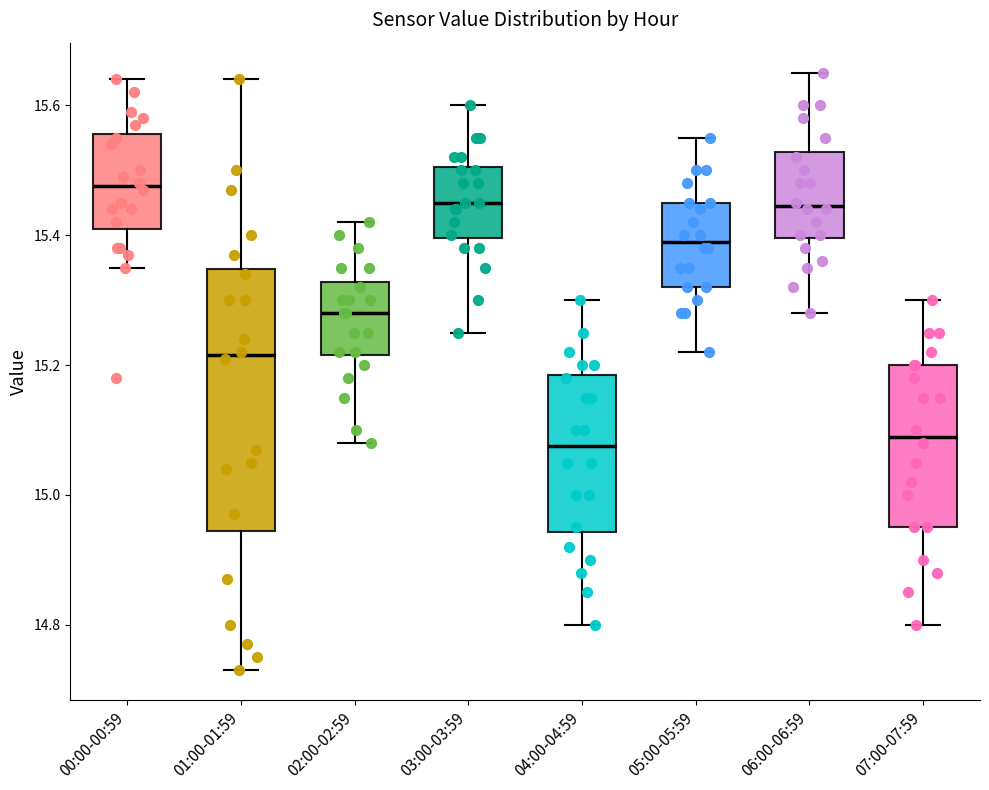

Reading left to right, transcribe this box plot: for each box, give where its median line is, the range the box spans, and where its two whiskers end, as read against the y-axis. The values are not printed on the chart, so give them approximately, as read against the axis.

00:00-00:59: median 15.48, box 15.42 to 15.56, whiskers 15.36 to 15.64
01:00-01:59: median 15.22, box 14.94 to 15.34, whiskers 14.74 to 15.64
02:00-02:59: median 15.28, box 15.22 to 15.32, whiskers 15.08 to 15.42
03:00-03:59: median 15.46, box 15.40 to 15.50, whiskers 15.26 to 15.60
04:00-04:59: median 15.08, box 14.94 to 15.18, whiskers 14.80 to 15.30
05:00-05:59: median 15.40, box 15.32 to 15.46, whiskers 15.22 to 15.56
06:00-06:59: median 15.44, box 15.40 to 15.52, whiskers 15.28 to 15.66
07:00-07:59: median 15.10, box 14.96 to 15.20, whiskers 14.80 to 15.30